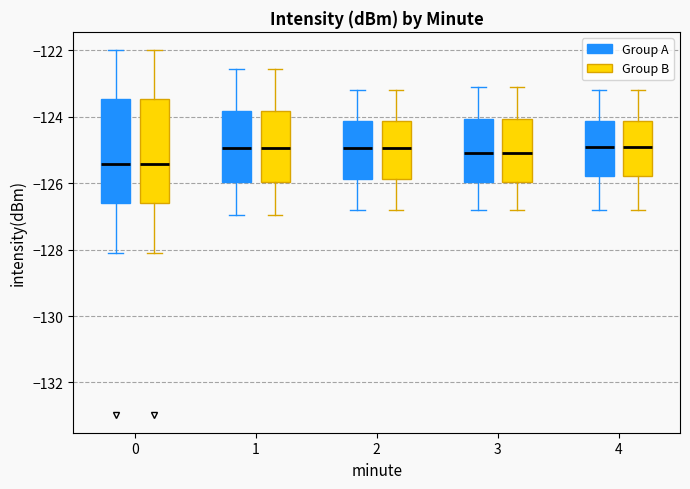

Reading left to right, transcribe this box plot: for each box, give where its median line is, the range the box spans, and where its two whiskers end, as read against the y-axis. The values are not printed on the chart, so give them approximately, as read against the axis.

0 (Group A): median -125.4, box -126.6 to -123.4, whiskers -128.0 to -122.0
0 (Group B): median -125.4, box -126.6 to -123.4, whiskers -128.0 to -122.0
1 (Group A): median -125.0, box -126.0 to -123.8, whiskers -127.0 to -122.6
1 (Group B): median -125.0, box -126.0 to -123.8, whiskers -127.0 to -122.6
2 (Group A): median -125.0, box -125.8 to -124.2, whiskers -126.8 to -123.2
2 (Group B): median -125.0, box -125.8 to -124.2, whiskers -126.8 to -123.2
3 (Group A): median -125.0, box -126.0 to -124.0, whiskers -126.8 to -123.0
3 (Group B): median -125.0, box -126.0 to -124.0, whiskers -126.8 to -123.0
4 (Group A): median -124.8, box -125.8 to -124.2, whiskers -126.8 to -123.2
4 (Group B): median -124.8, box -125.8 to -124.2, whiskers -126.8 to -123.2